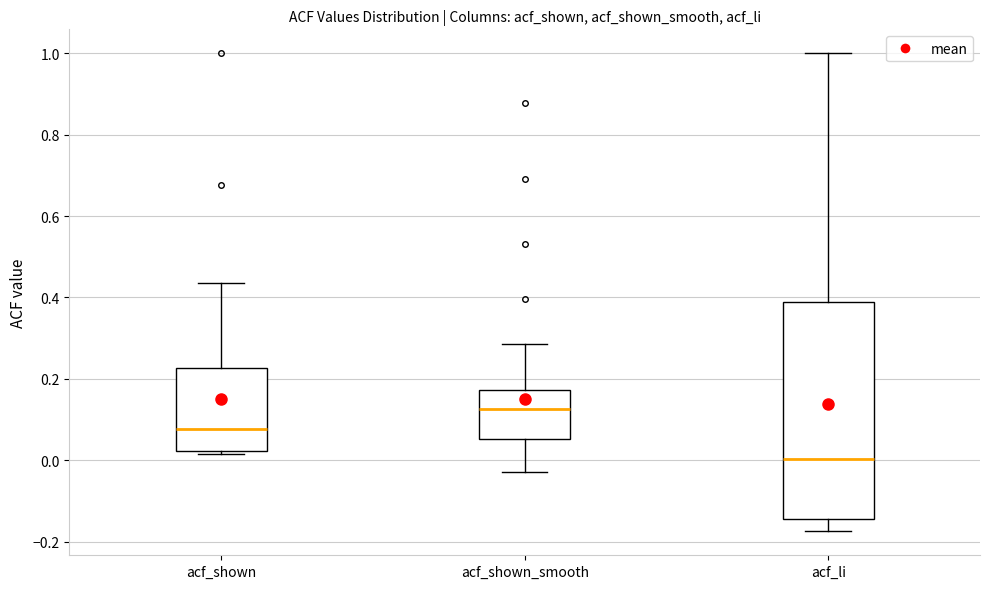

Which box's median line is the lowest?

acf_li